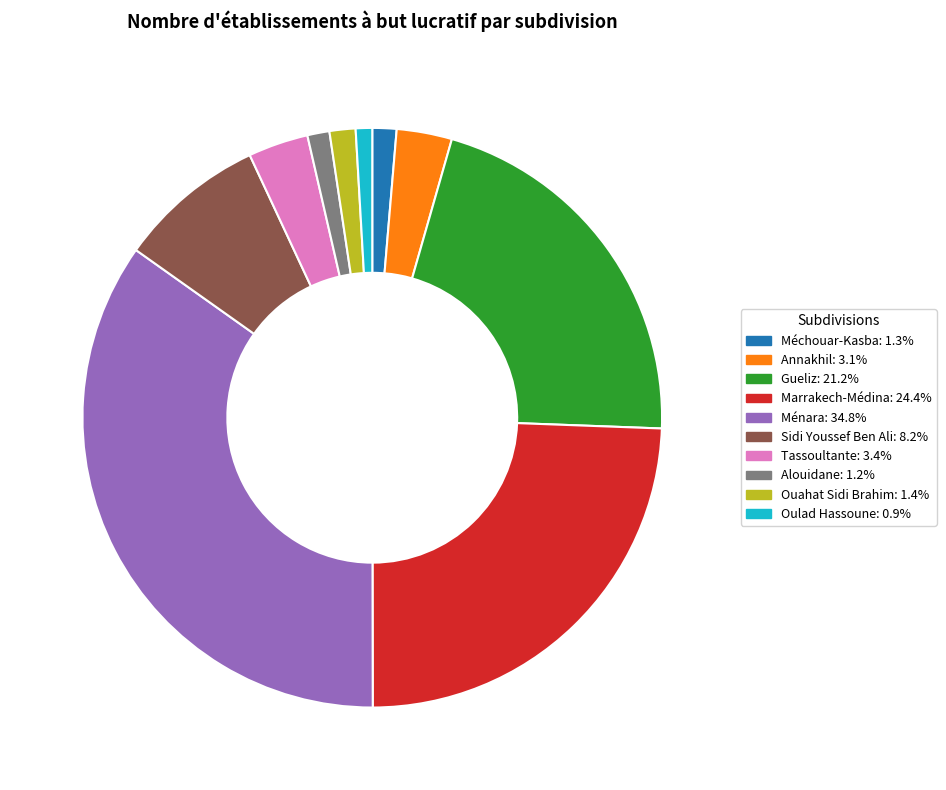

Count the number of slices in the pie.

10